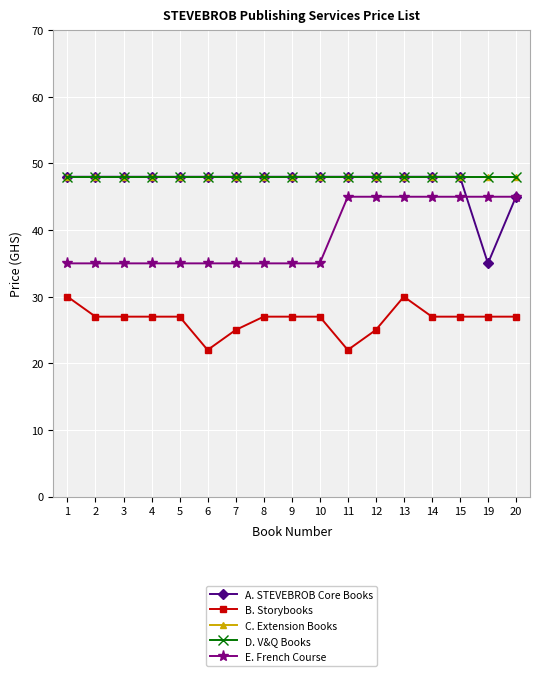

Is this an area chart (filled region under the line)?

No